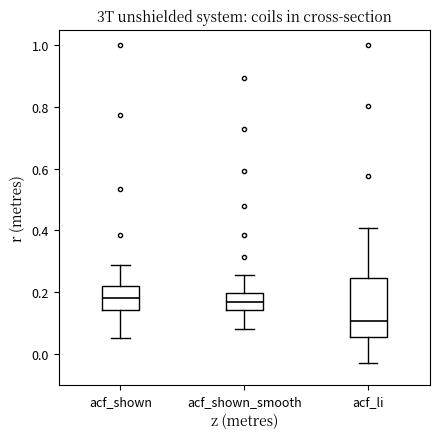

Reading left to right, transcribe this box plot: for each box, give where its median line is, the range the box spans, and where its two whiskers end, as read against the y-axis. The values are not printed on the chart, so give them approximately, as read against the axis.

acf_shown: median 0.18, box 0.14 to 0.22, whiskers 0.06 to 0.28
acf_shown_smooth: median 0.16, box 0.14 to 0.20, whiskers 0.08 to 0.26
acf_li: median 0.10, box 0.06 to 0.24, whiskers -0.02 to 0.40